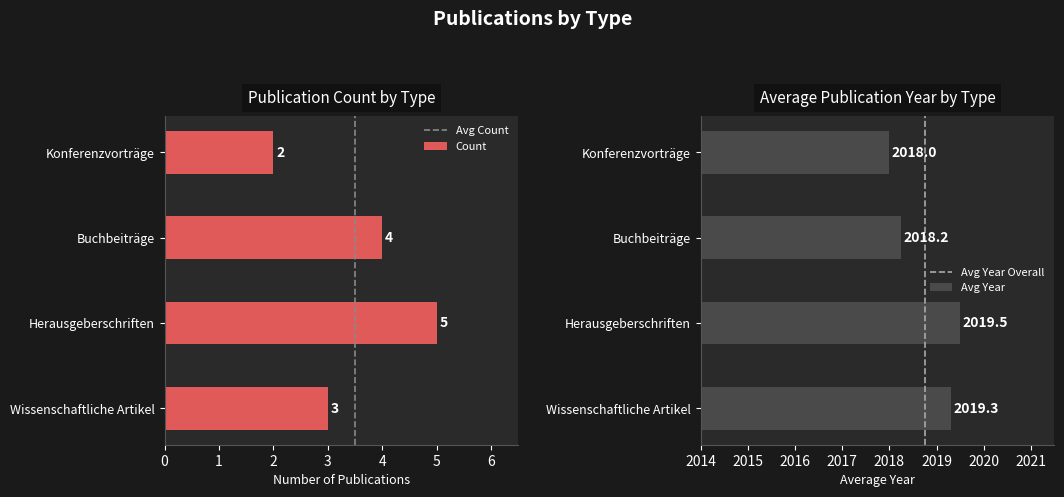

At how many categories does at least one series exceed 172?

4